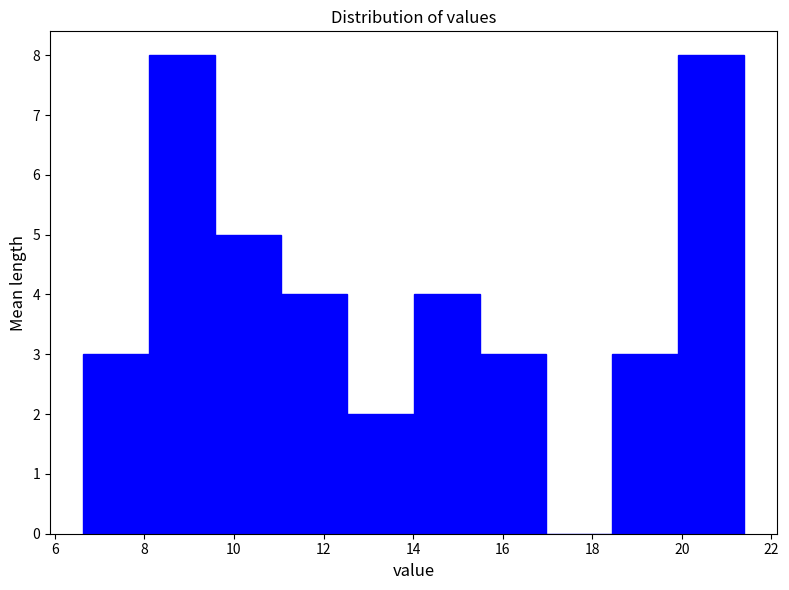

What is the height of the bar covering 20.0 to 21.4 on the x-axis? Neither the bar edges nor the heights are printed on the chart, so give them approximately, as read against the axes.

8